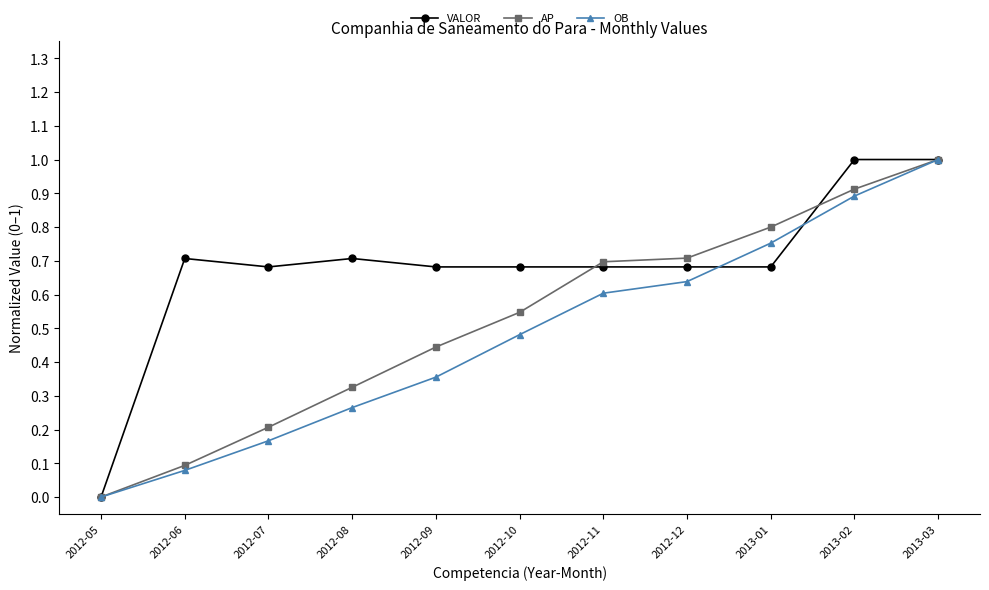

What is the label of the 10th point from the right?

2012-06